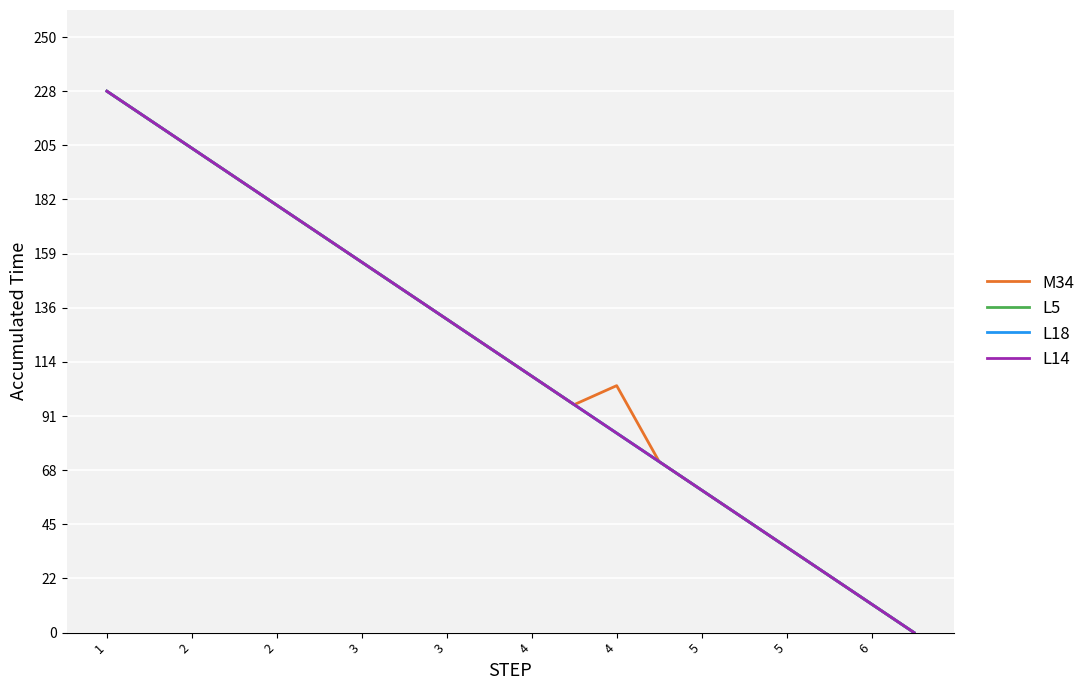

Is this an area chart (filled region under the line)?

No